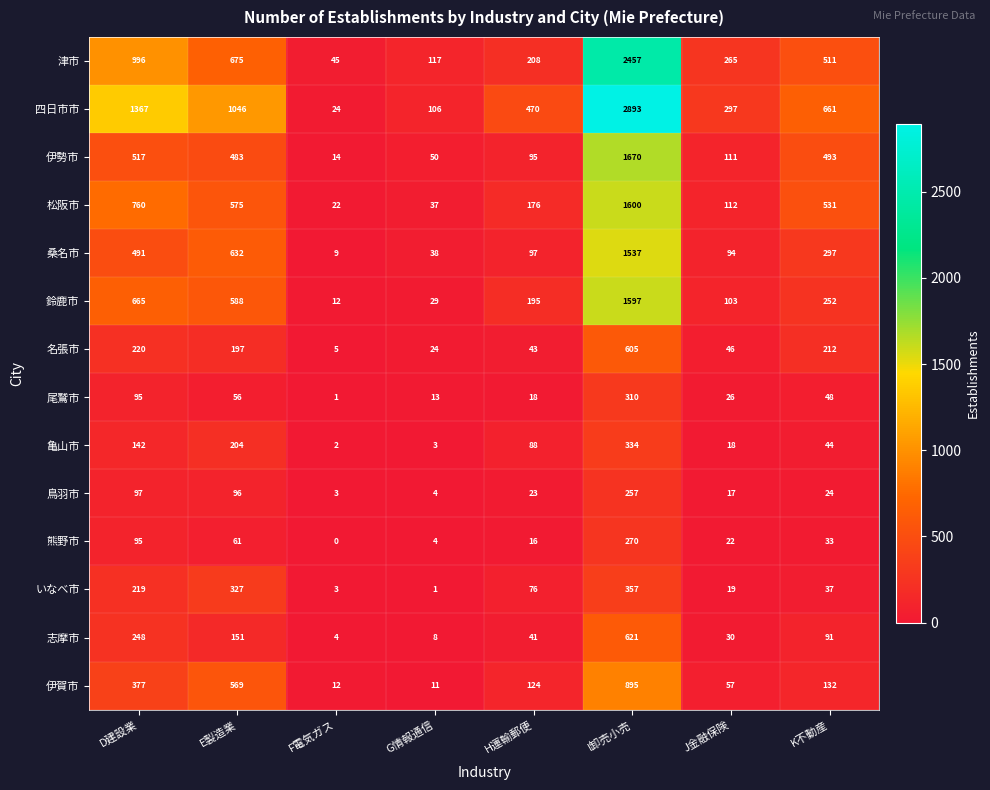

Which label corresponds to the largest value in the chart?

I卸売小売